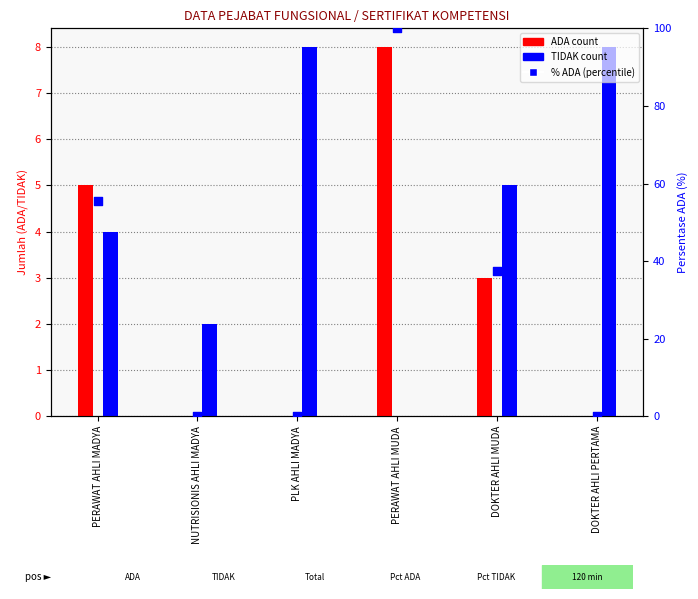

What are all the series names shown in the legend?

ADA, TIDAK, % ADA